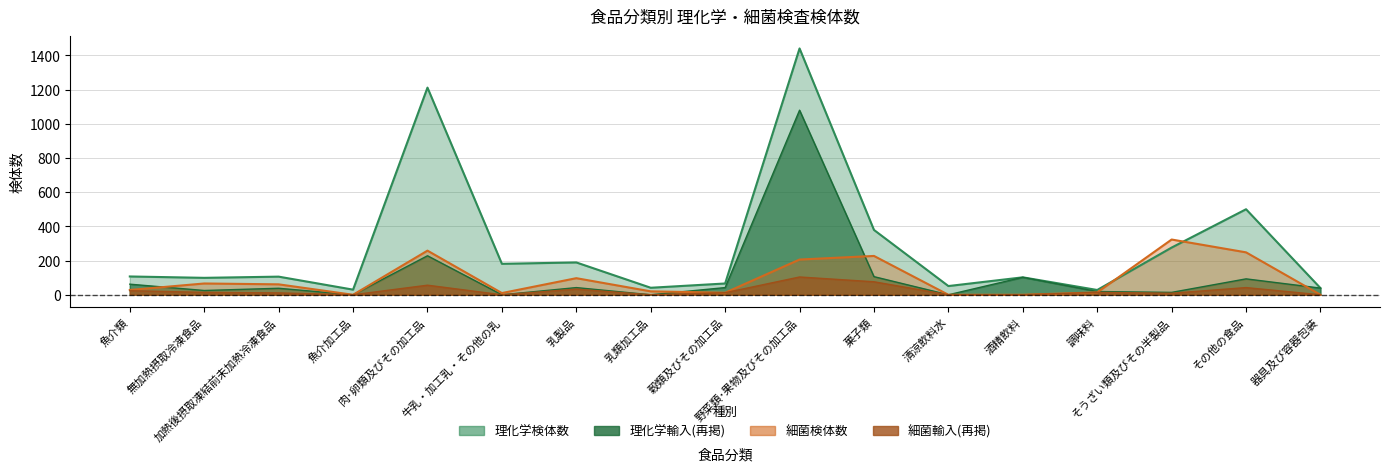

Between 調味料 and 清涼飲料水, which is larger?

清涼飲料水